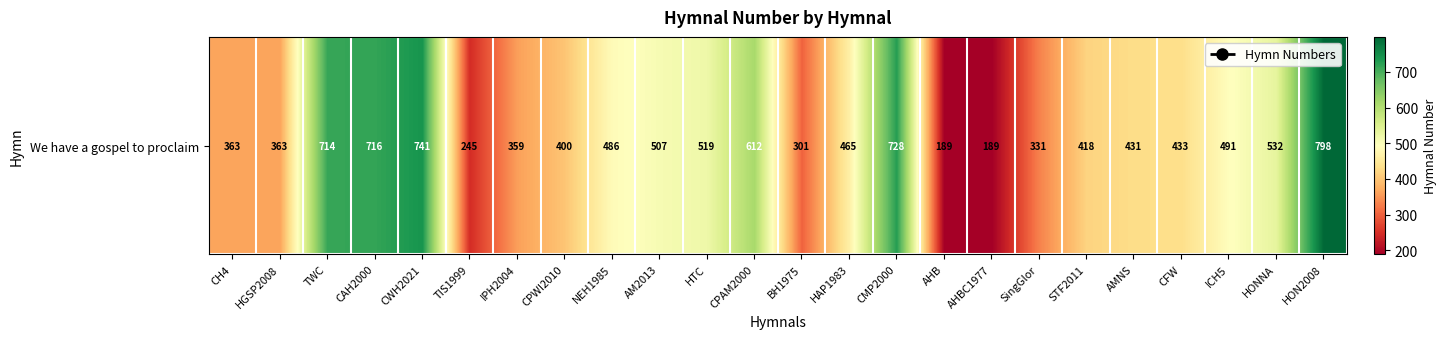

Rank the categories by value from highest to lowest.

HON2008, CWH2021, CMP2000, CAH2000, TWC, CPAM2000, HONNA, HTC, AM2013, ICH5, NEH1985, HAP1983, CFW, AMNS, STF2011, CPWI2010, CH4, HGSP2008, IPH2004, SingGlor, BH1975, TIS1999, AHB, AHBC1977